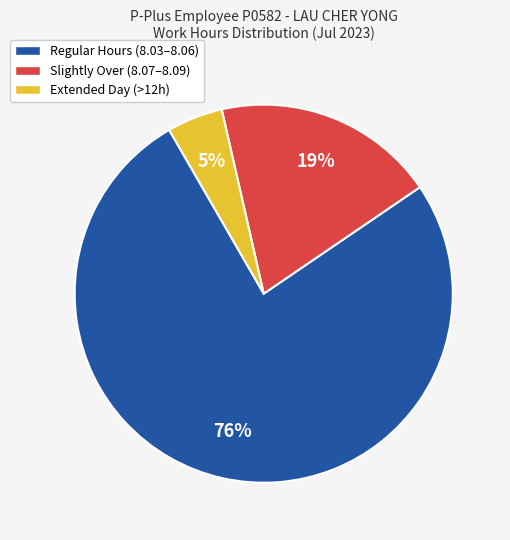

To the nearest percent, what is the average slice percentage?

33%